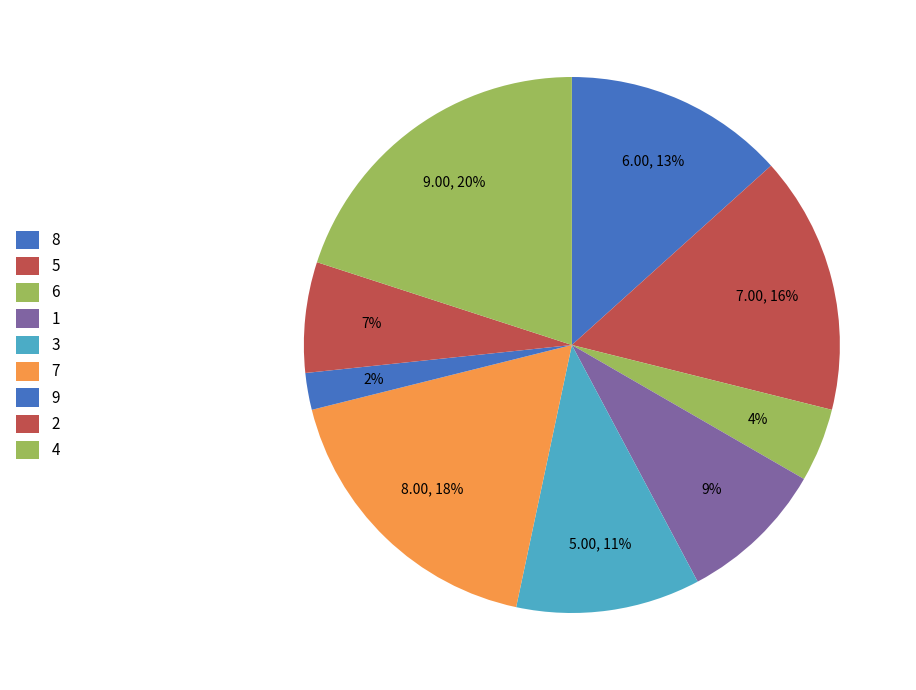

How many segments does this pie chart have?

9